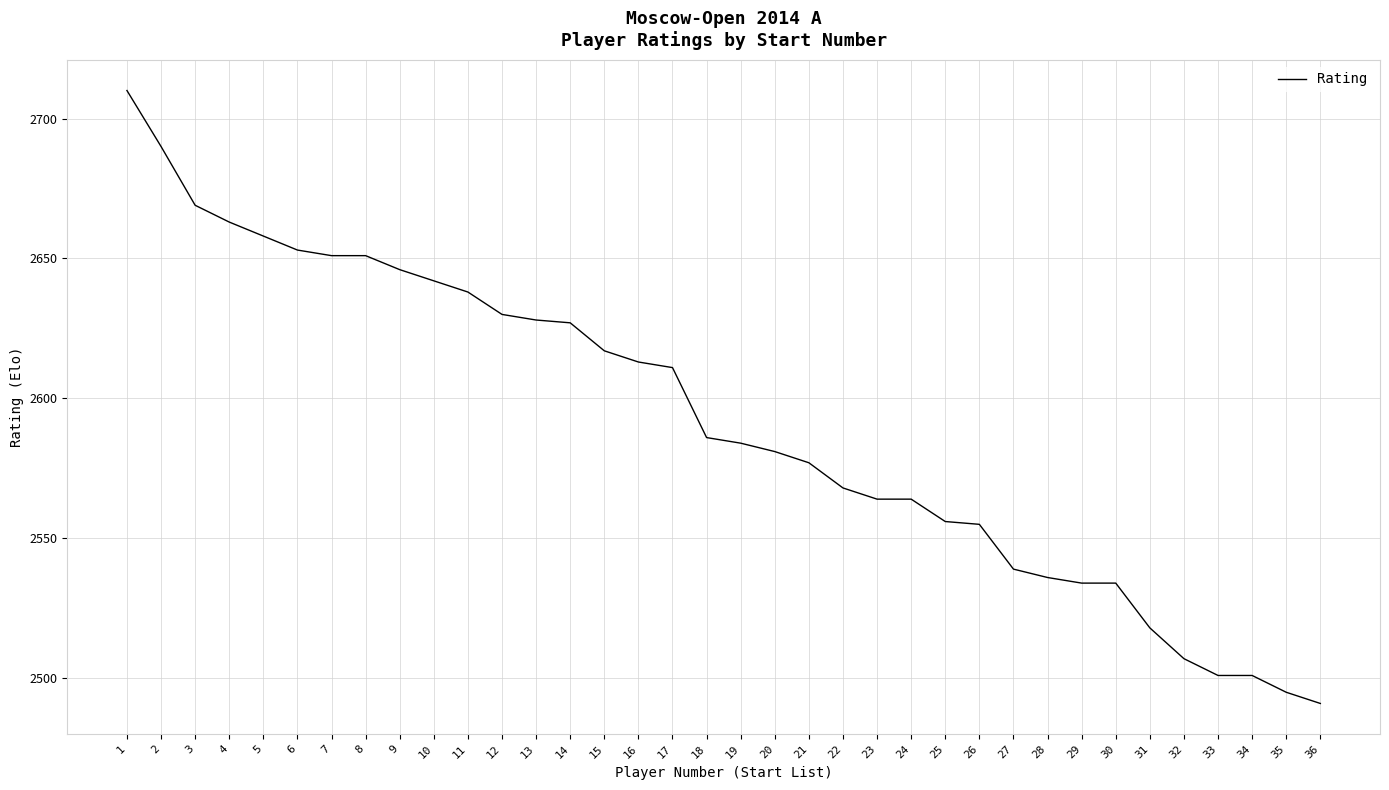

Which label corresponds to the largest value in the chart?

1